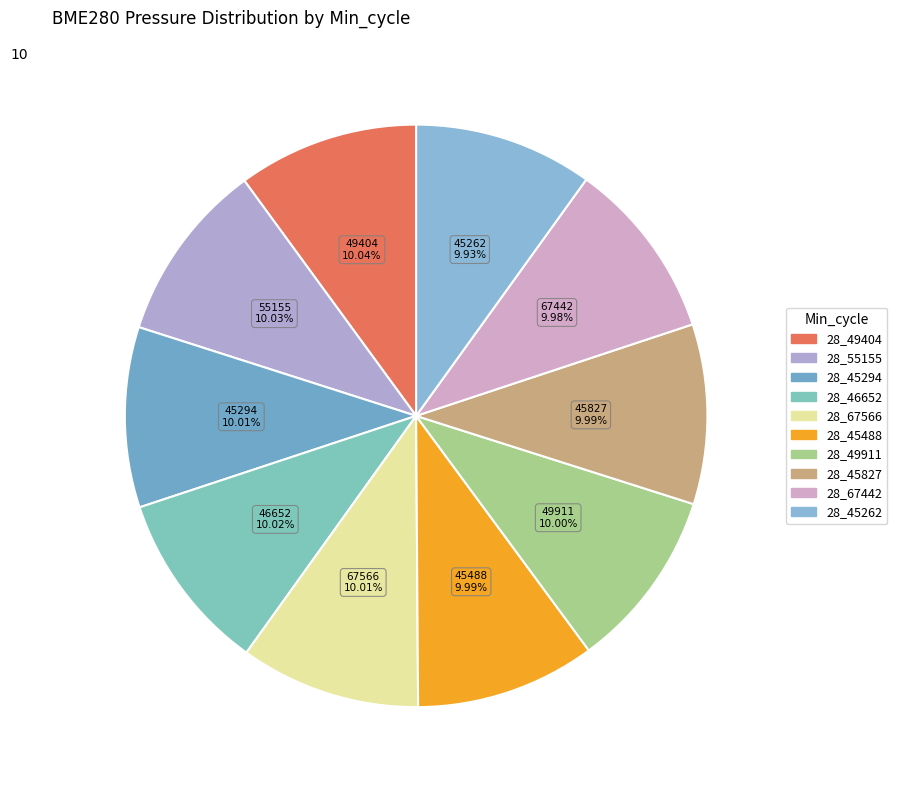

Which category has the biggest portion of the pie?

28_49404